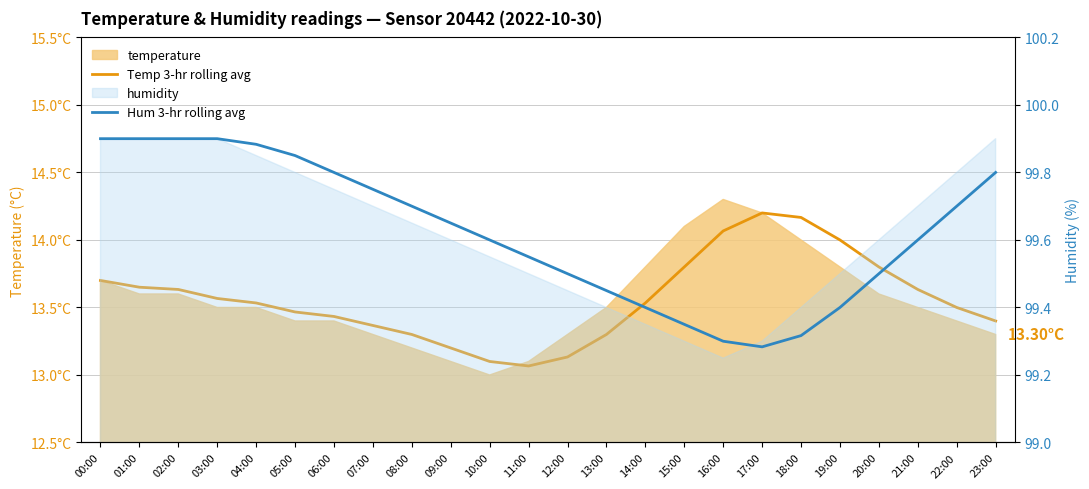

How many interior local valleys does the Hum 3-hr rolling avg series have?

1